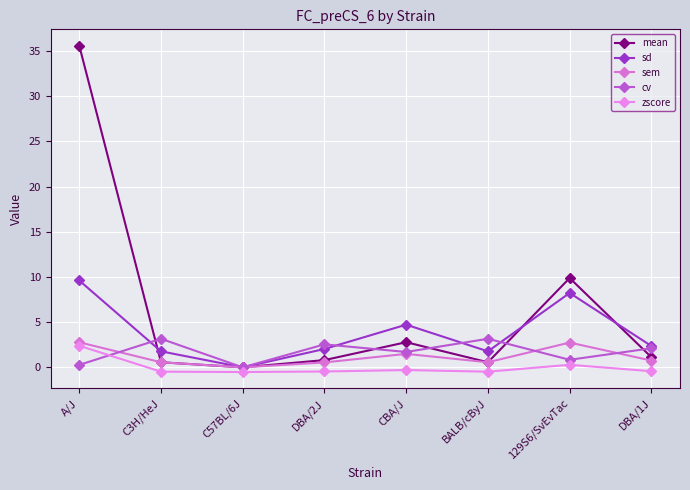

True or false: zscore has more than 1 points higher than both neighbors.

True